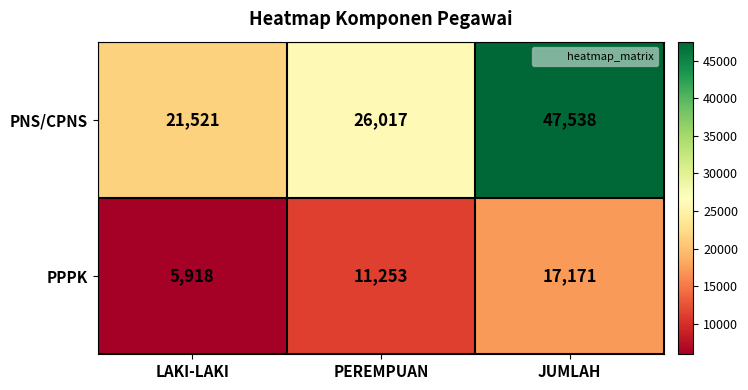

How many series are shown in this chart?

2